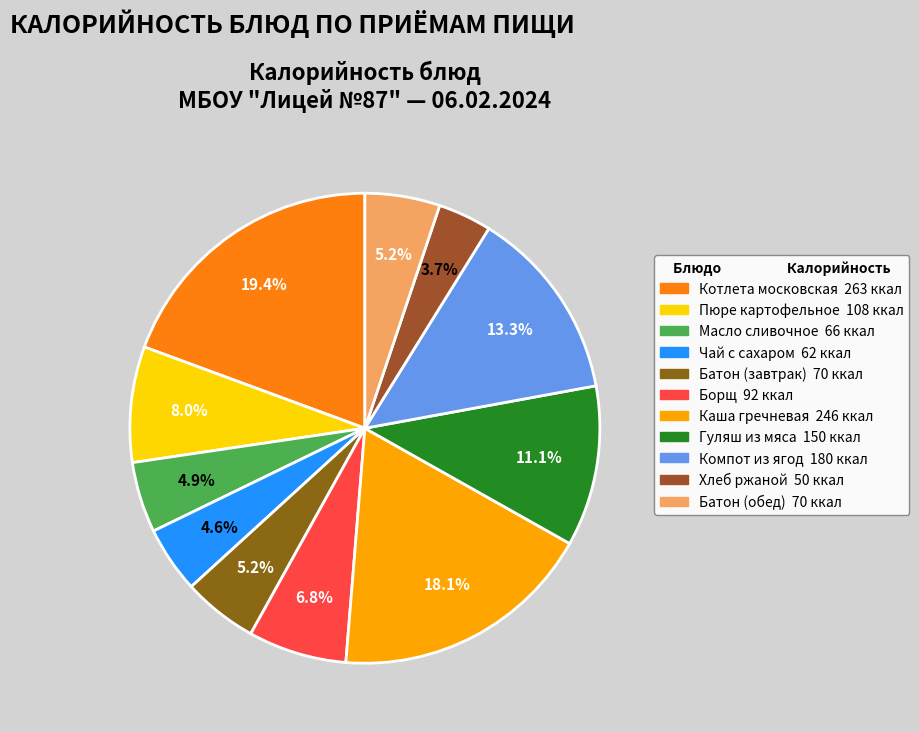

Is there any slice that represents more than half of the pie?

No